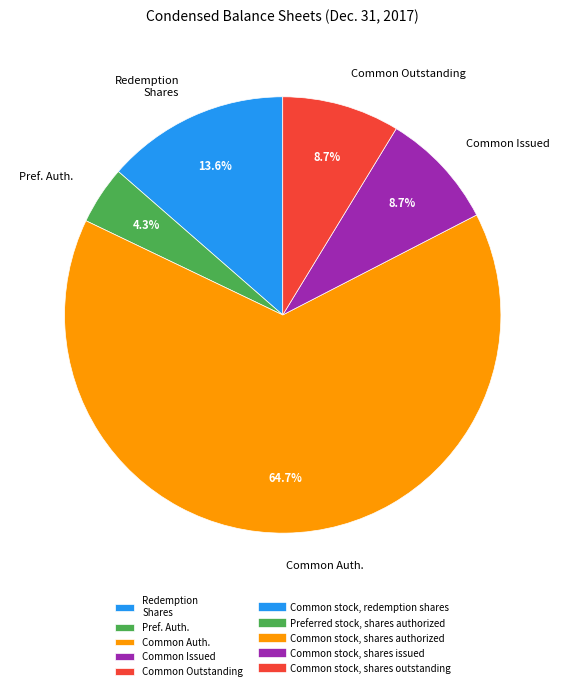

Count the number of slices in the pie.

5